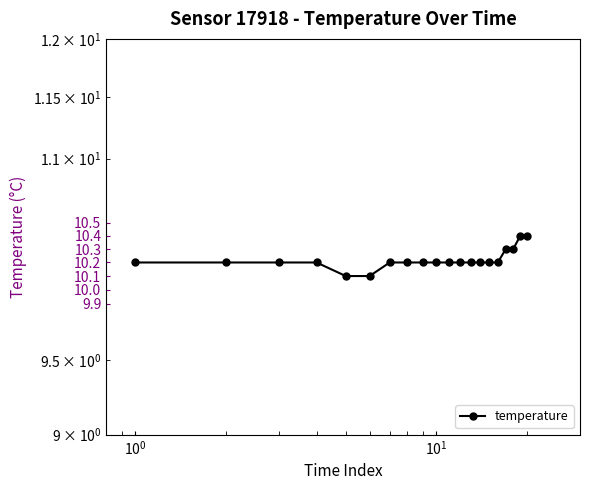

True or false: there are more than 0 points higher than both neighbors.

False